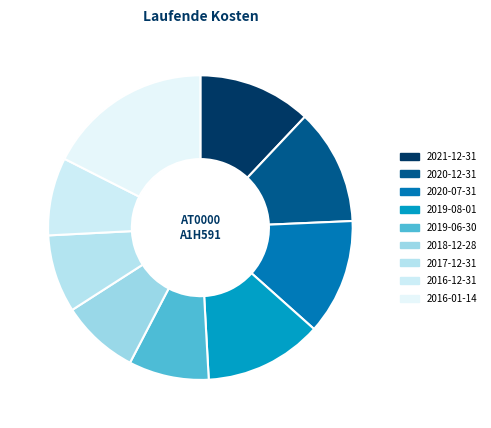

The 2016-01-14 slice represents 12% of the pie. True or false?

False